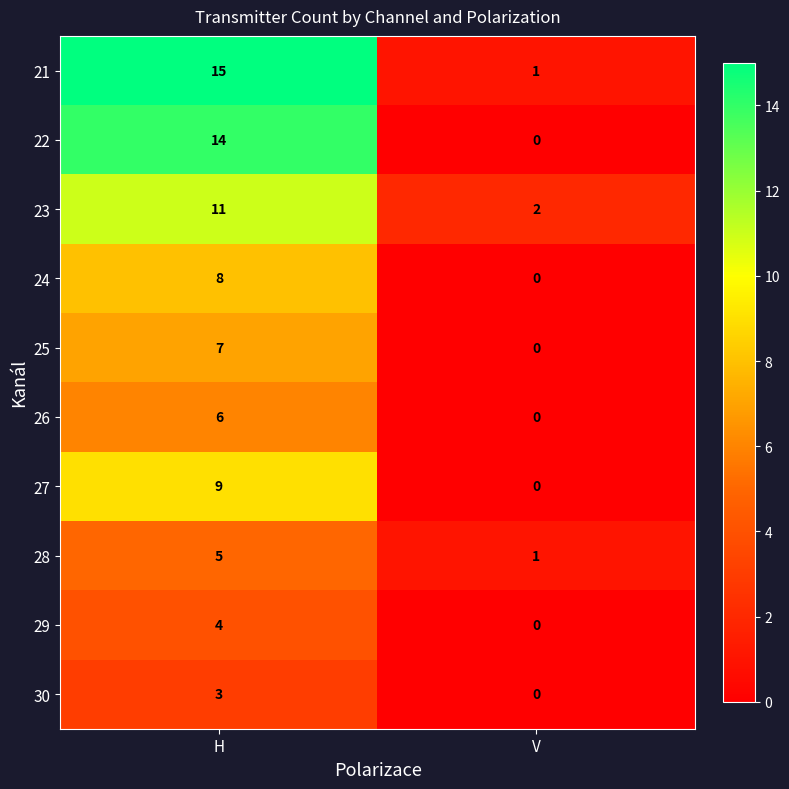

True or false: 25 has a value of 3 at H.

False